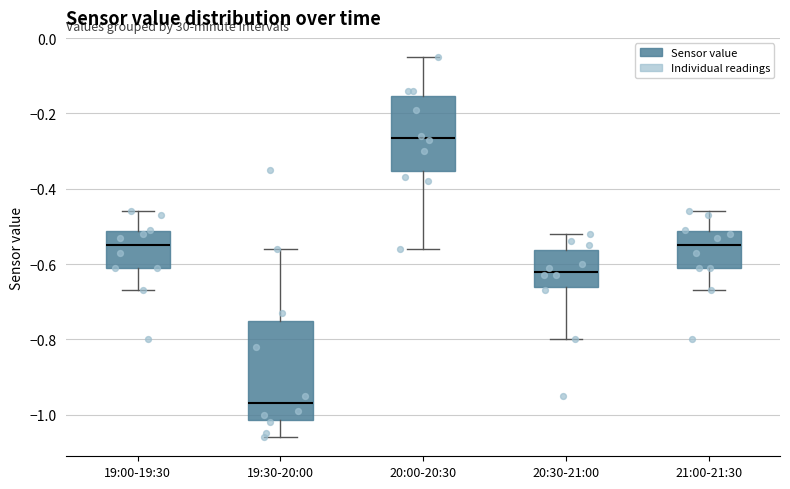

Where does the upper whisker of the box for 20:30-21:00 end on the y-axis? The values are not printed on the chart, so give them approximately, as read against the axis.

-0.52